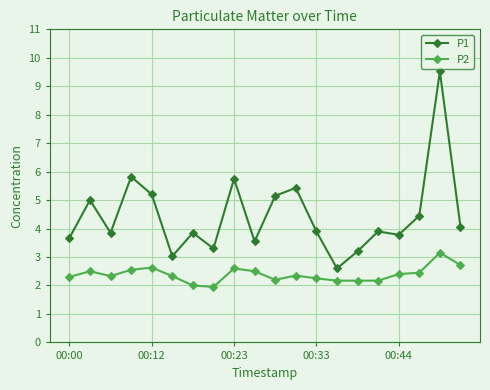

Which series has the largest total across all categories?

P1